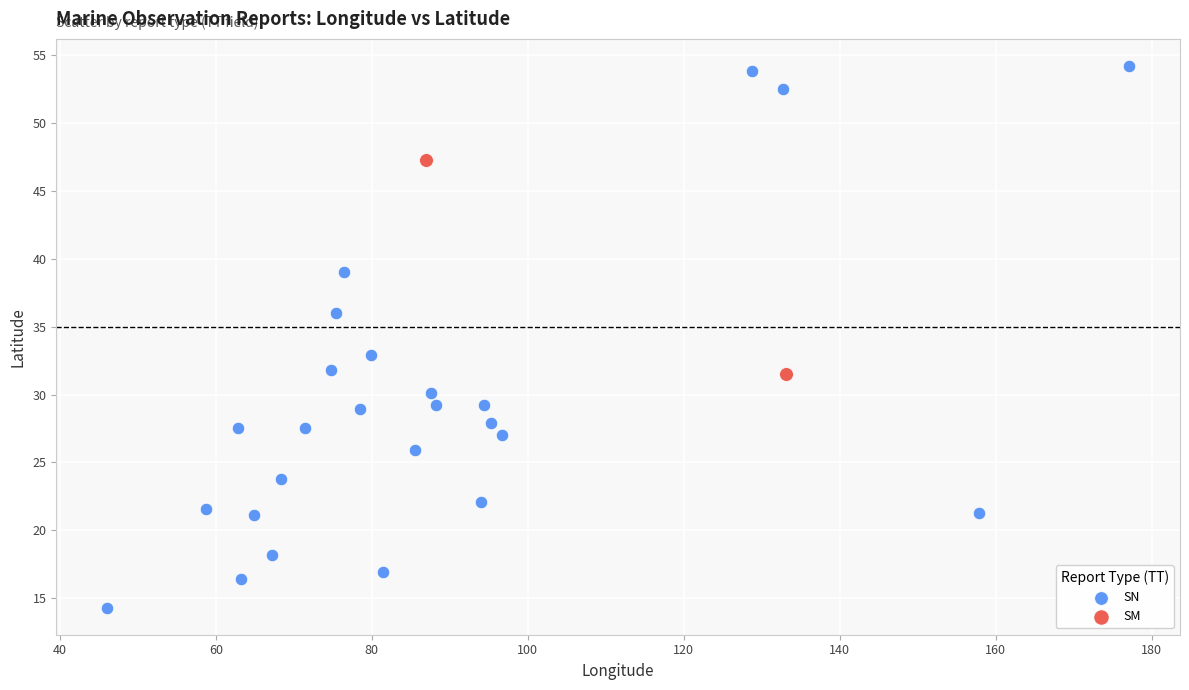

What are all the series names shown in the legend?

SN, SM